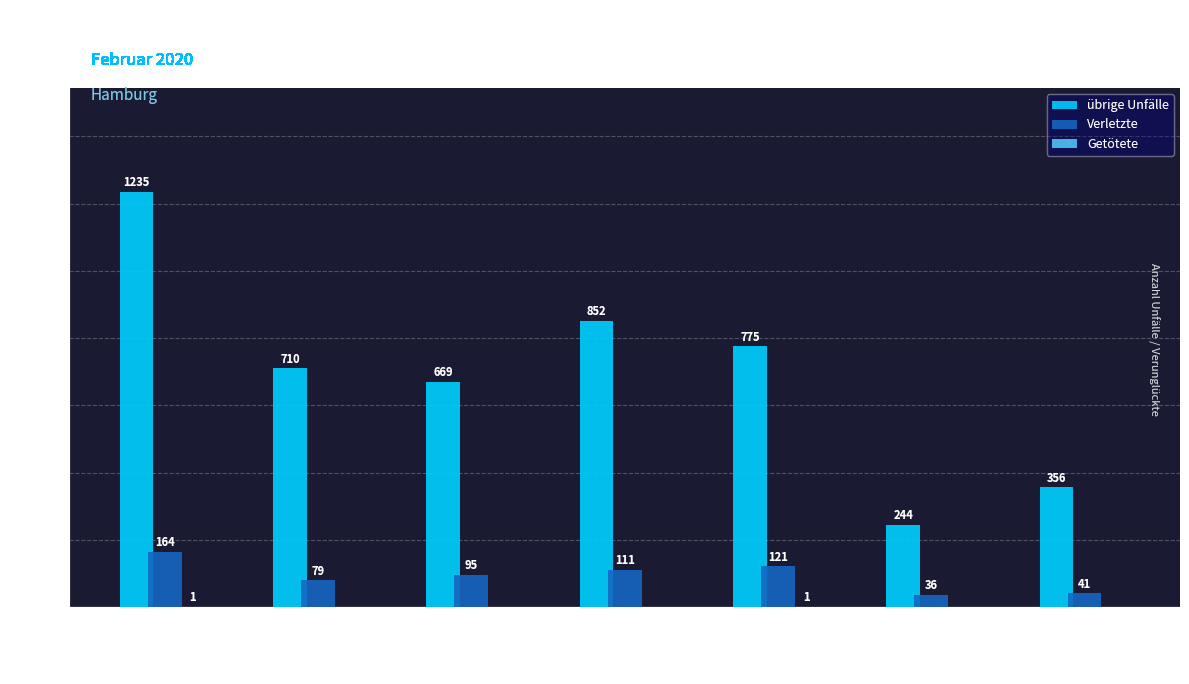

Which series has the largest range (max minus min)?

übrige Unfälle